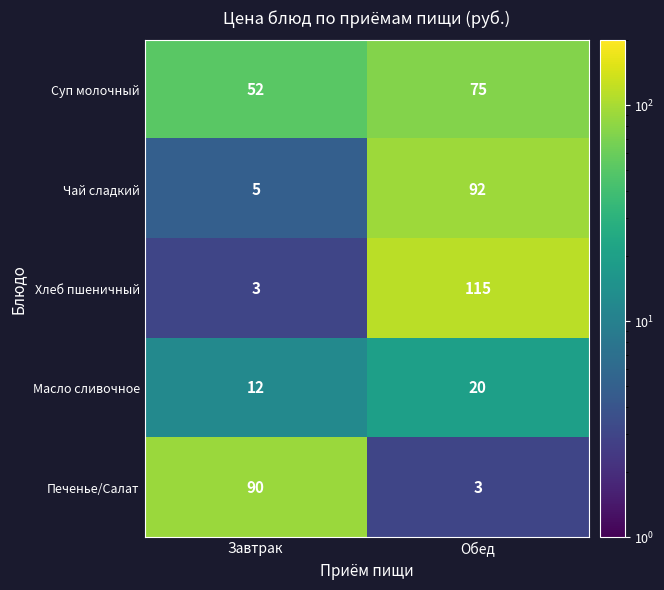

Reading left to right, transcribe all the data shown in this chart.

Суп молочный: Завтрак=52	Обед=75
Чай сладкий: Завтрак=5	Обед=92
Хлеб пшеничный: Завтрак=3	Обед=115
Масло сливочное: Завтрак=12	Обед=20
Печенье/Салат: Завтрак=90	Обед=3